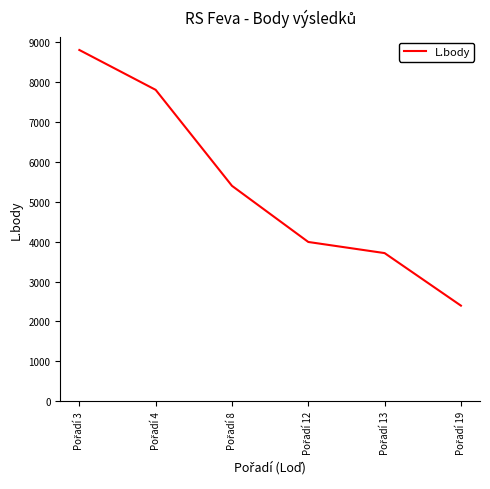

What is the greatest value displayed?

8808